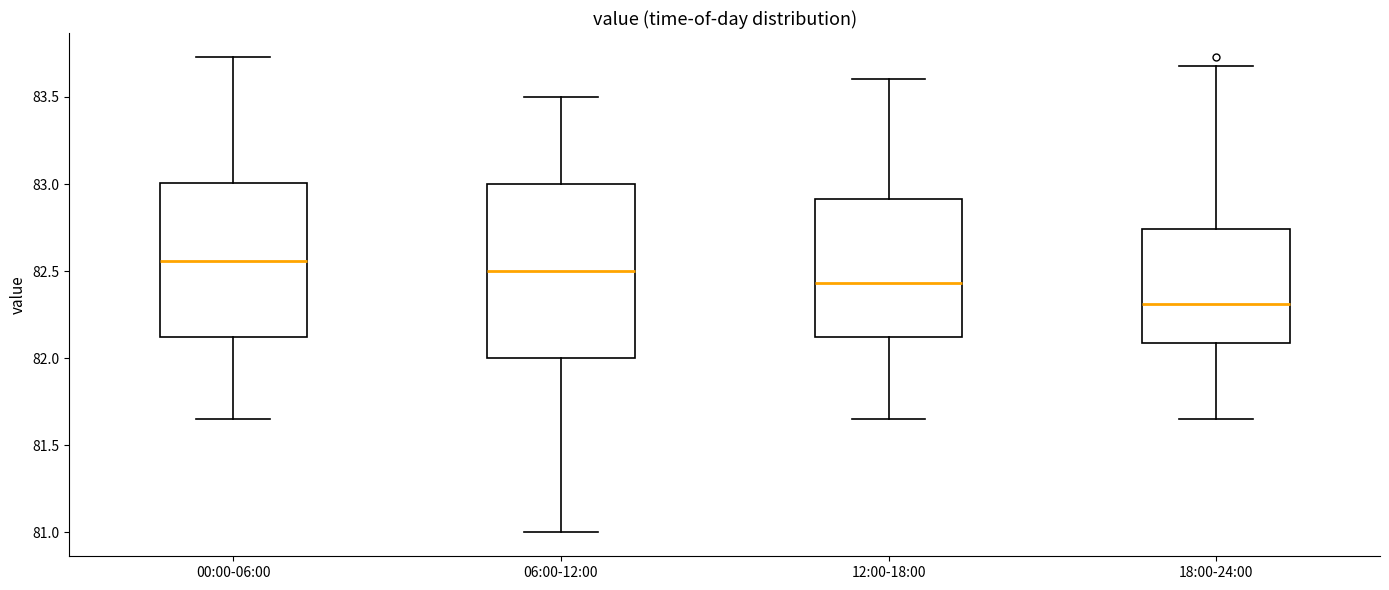

Which box is the tallest, from its lower edge to its upper edge?

06:00-12:00